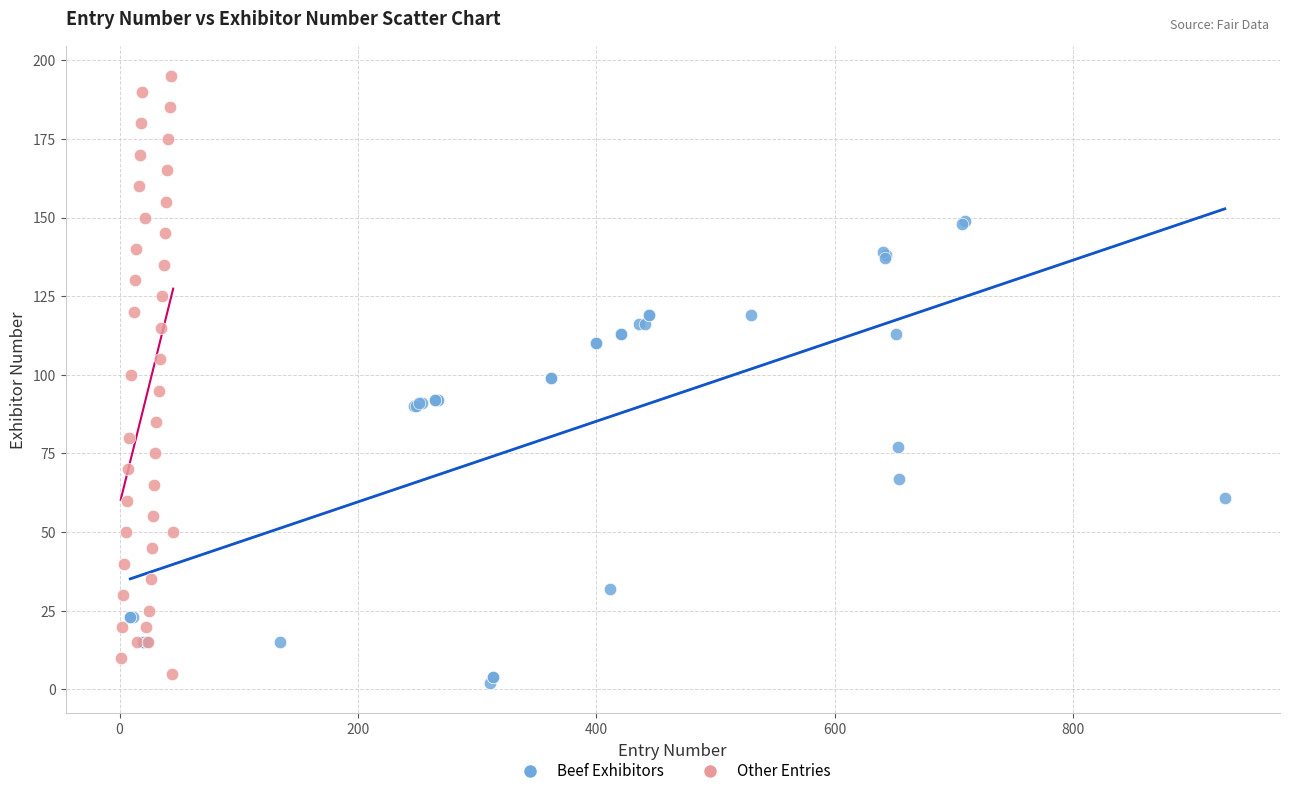

Which series contains the highest Y value?

Other Entries